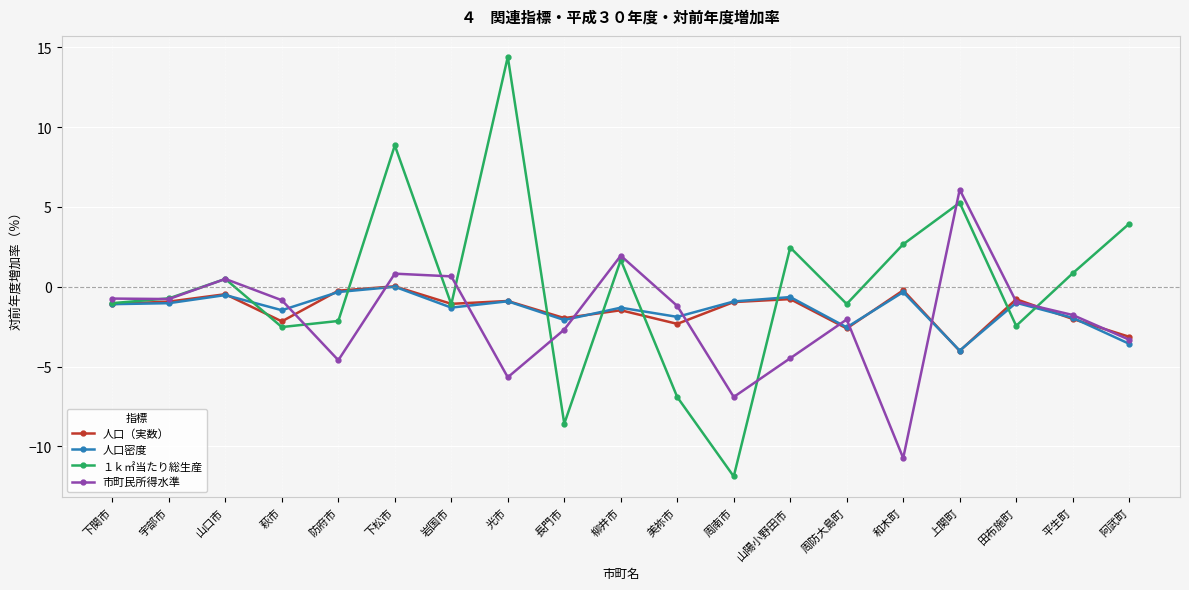

Which series has the largest total across all categories?

１ｋ㎡当たり総生産